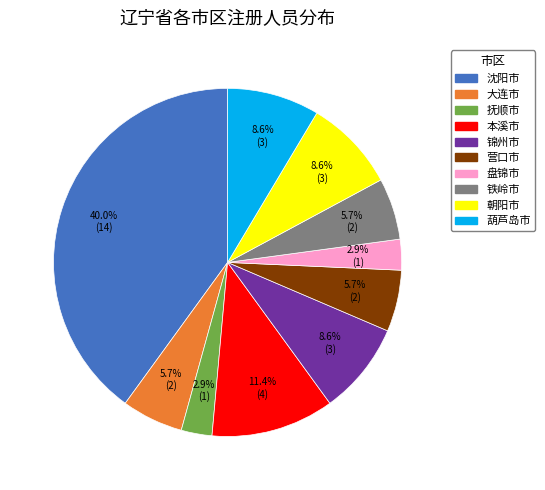

Which has a higher value, 沈阳市 or 铁岭市?

沈阳市